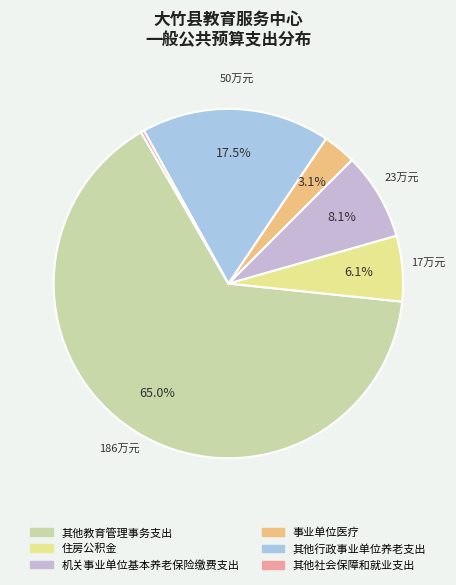

What percentage is the 住房公积金 slice, to the nearest percent?

6%